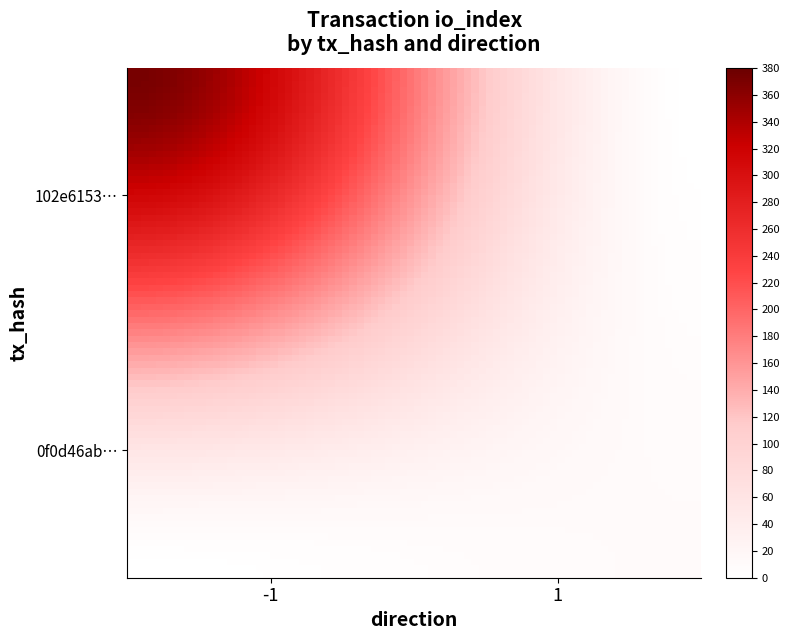

Reading left to right, extract all data points from this chart.

102e6153a413f0d82a8e9185e126604f476aabe: -1	372
0f0d46ab9612b6a62882463a5b708a724c434ac: 1	11